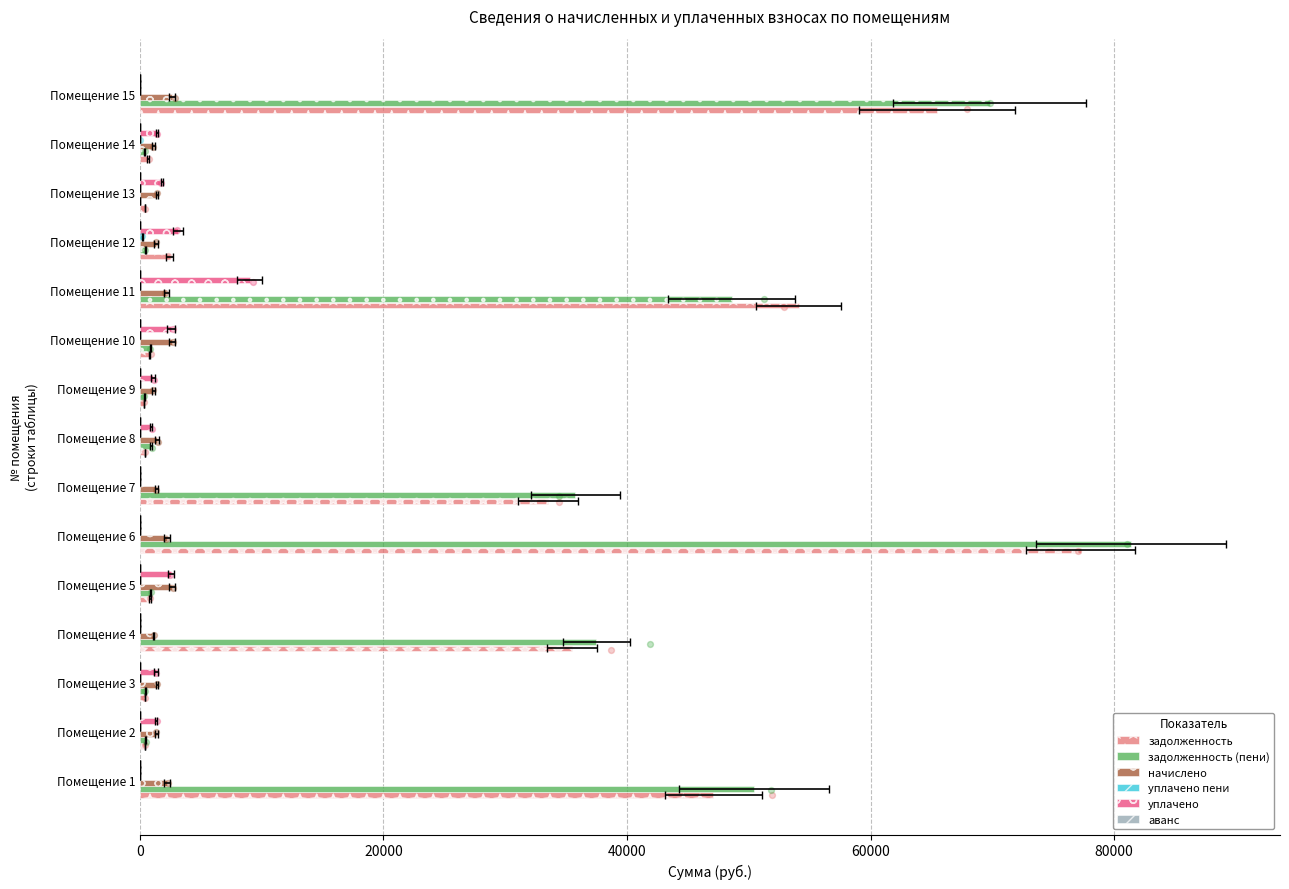

Which series reaches the minimum Y coordinate?

задолженность (пени)